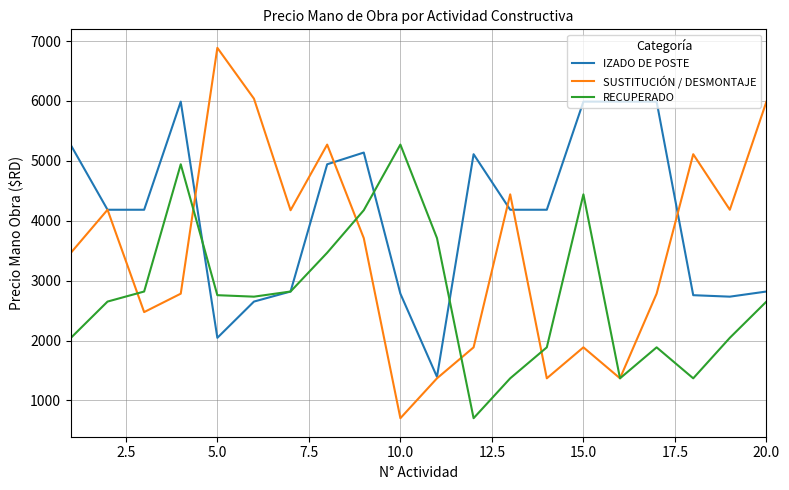

Rank the series by their maximum value, from lowest to highest.

RECUPERADO, IZADO DE POSTE, SUSTITUCIÓN / DESMONTAJE